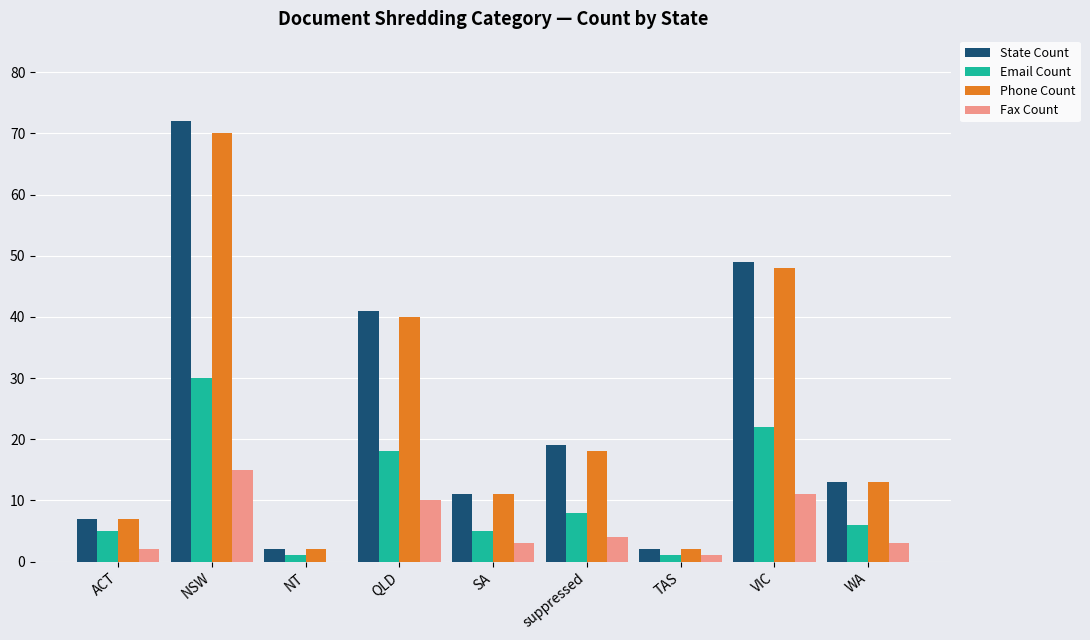

What is the sum of the Email Count values at suppressed and QLD?

26